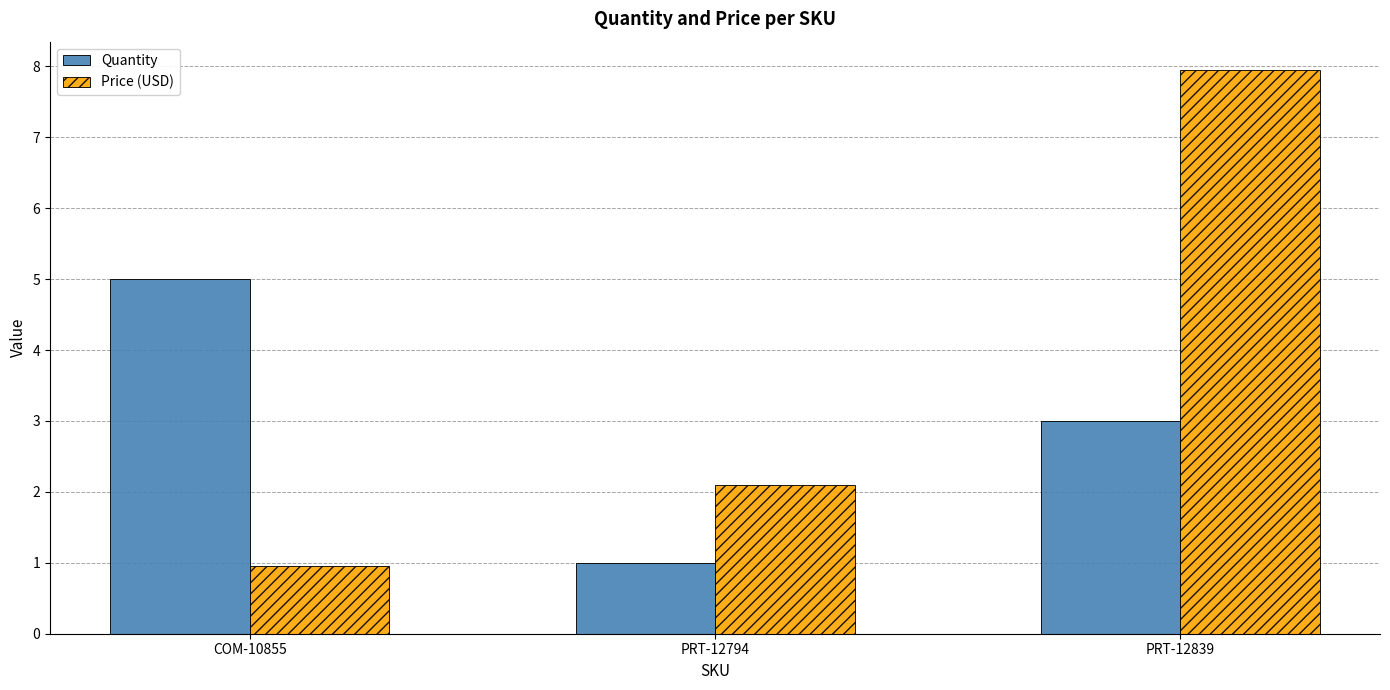

How many groups of bars are there?

3